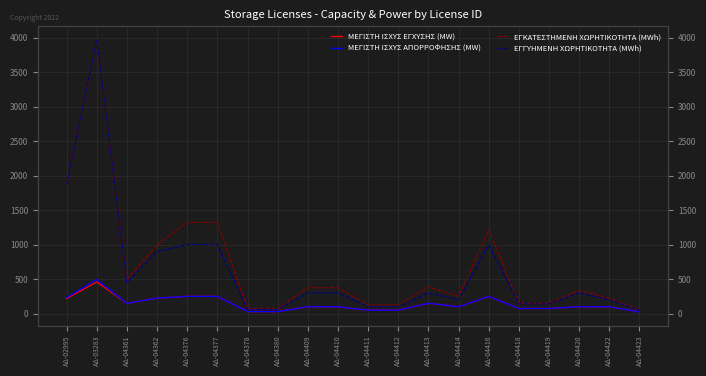

Rank the series at ΑΔ-04420 from highest to lowest value.

ΕΓΚΑΤΕΣΤΗΜΕΝΗ ΧΩΡΗΤΙΚΟΤΗΤΑ (MWh), ΕΓΓΥΗΜΕΝΗ ΧΩΡΗΤΙΚΟΤΗΤΑ (MWh), ΜΕΓΙΣΤΗ ΙΣΧΥΣ ΕΓΧΥΣΗΣ (MW), ΜΕΓΙΣΤΗ ΙΣΧΥΣ ΑΠΟΡΡΟΦΗΣΗΣ (MW)